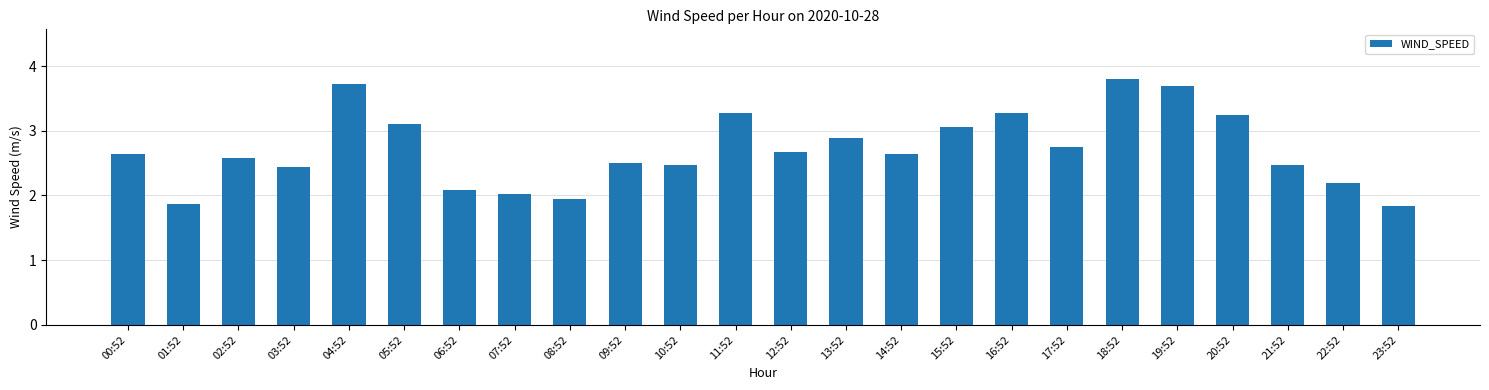

Does the chart contain stacked bars?

No